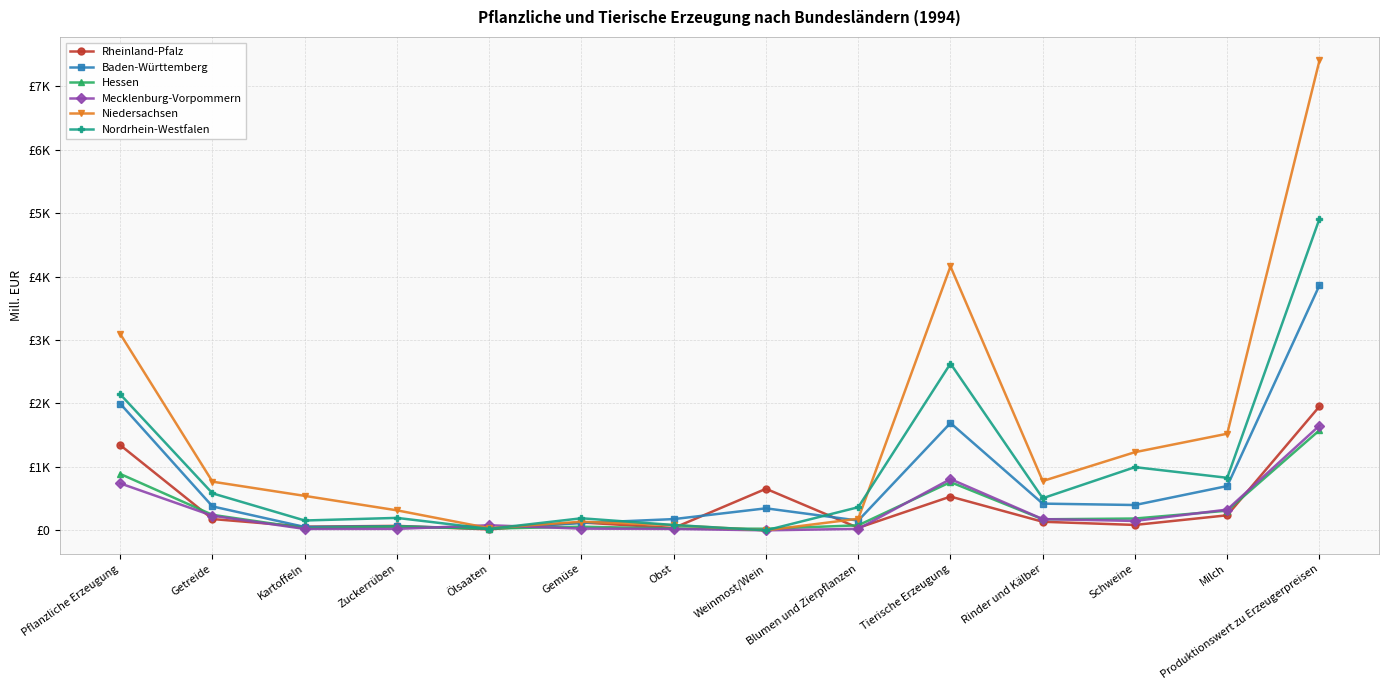

Is this an area chart (filled region under the line)?

No